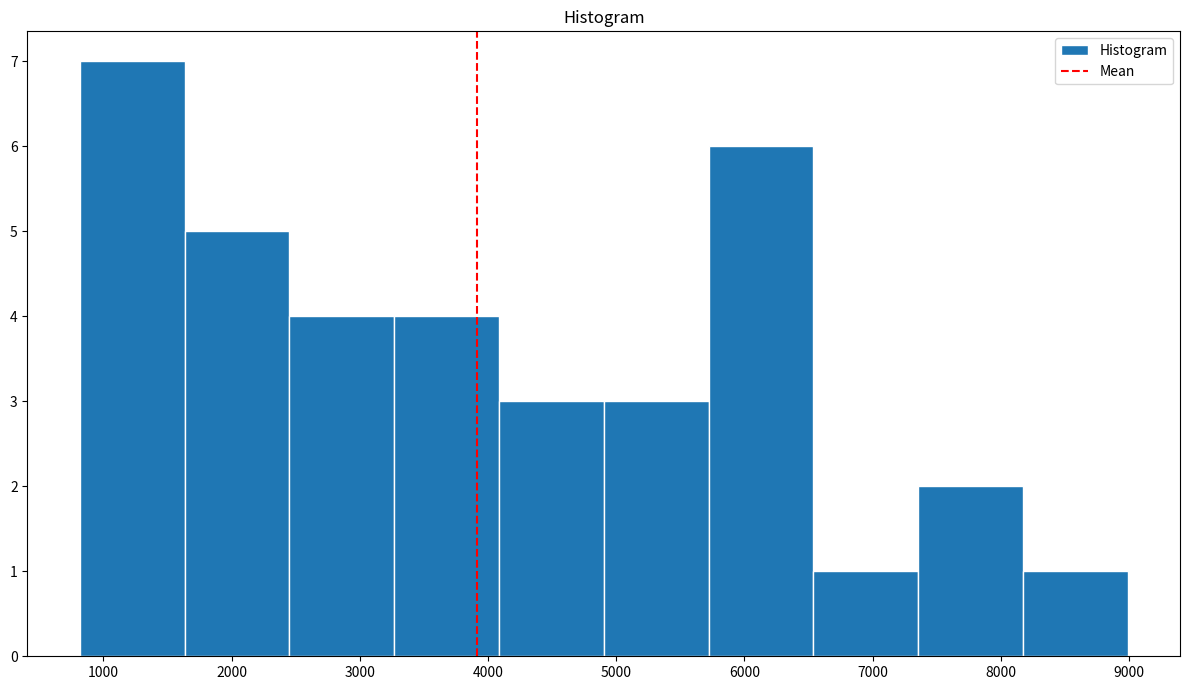

Reading left to right, list every bar in this chart as the range it spans on the x-axis followed by its height. Neither the bar edges nor the heights are printed on the chart, so give them approximately, as read against the axes.

800 to 1600: 7
1600 to 2500: 5
2500 to 3300: 4
3300 to 4100: 4
4100 to 4900: 3
4900 to 5700: 3
5700 to 6500: 6
6500 to 7400: 1
7400 to 8200: 2
8200 to 9000: 1